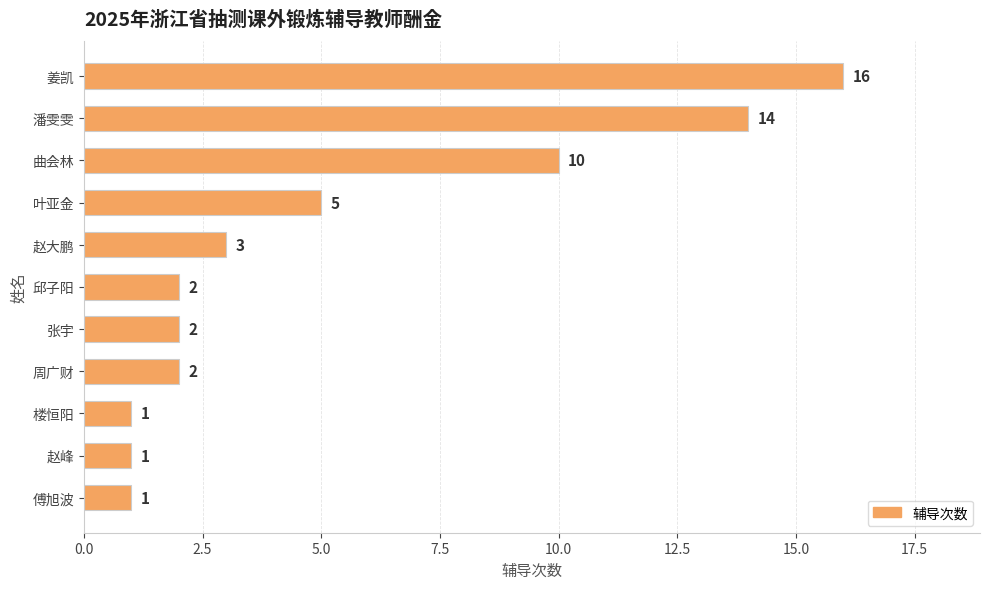

Which has a higher value, 赵大鹏 or 叶亚金?

叶亚金